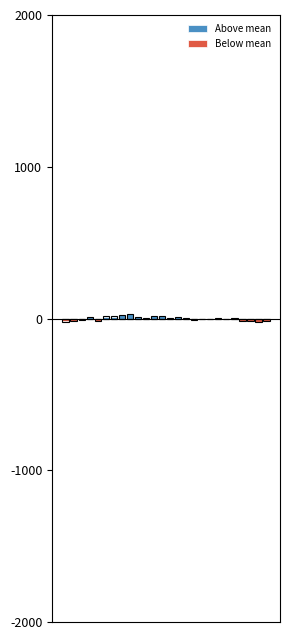

Which series has the widest spread of values?

Above mean